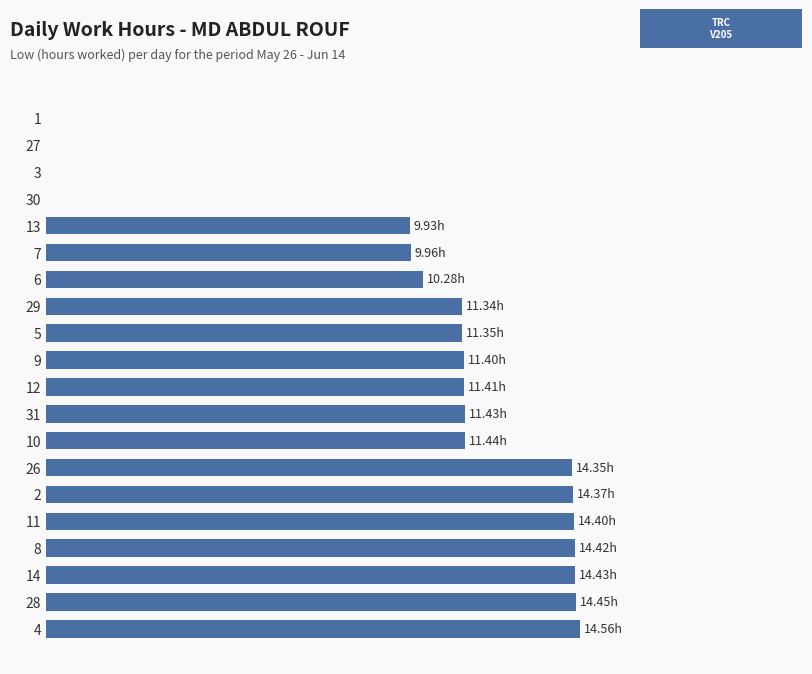

Are the bars horizontal?

Yes